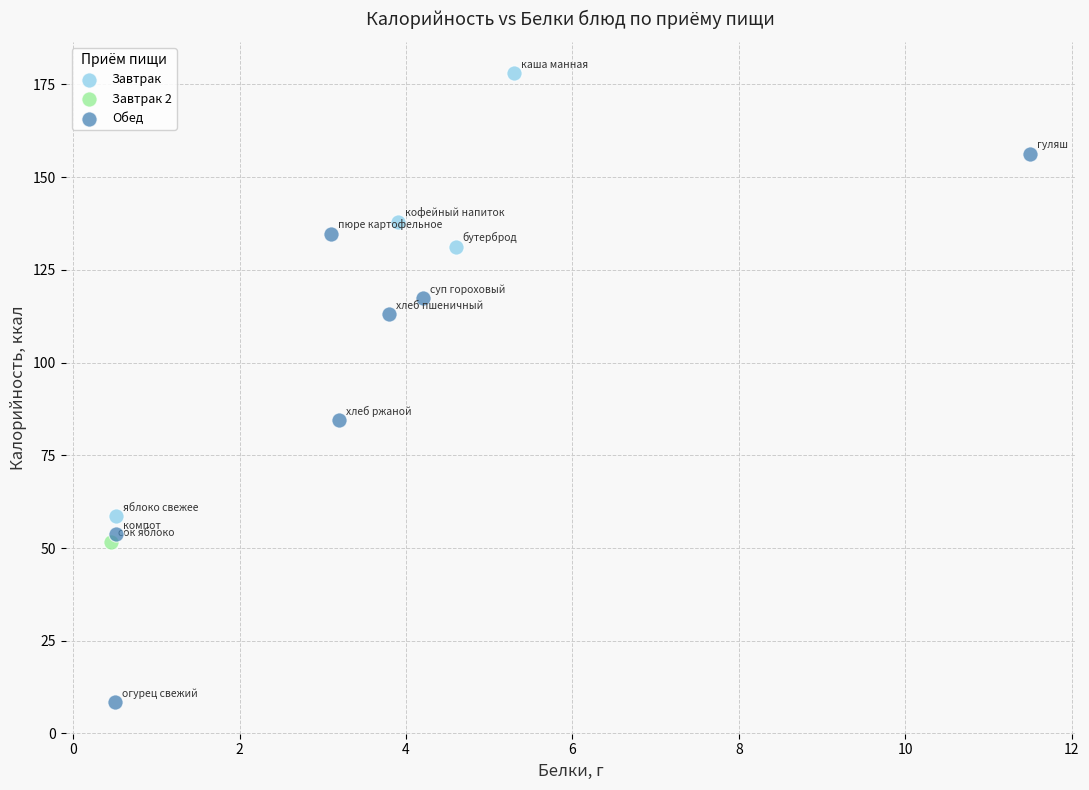

Which series contains the lowest Y value?

Обед